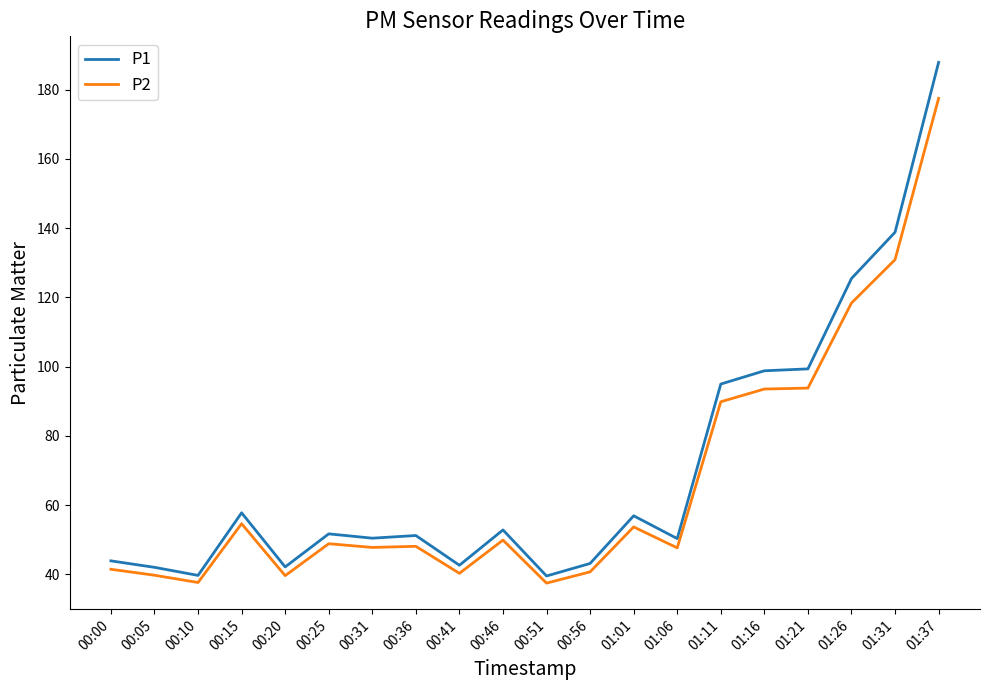

How many lines are shown in the chart?

2